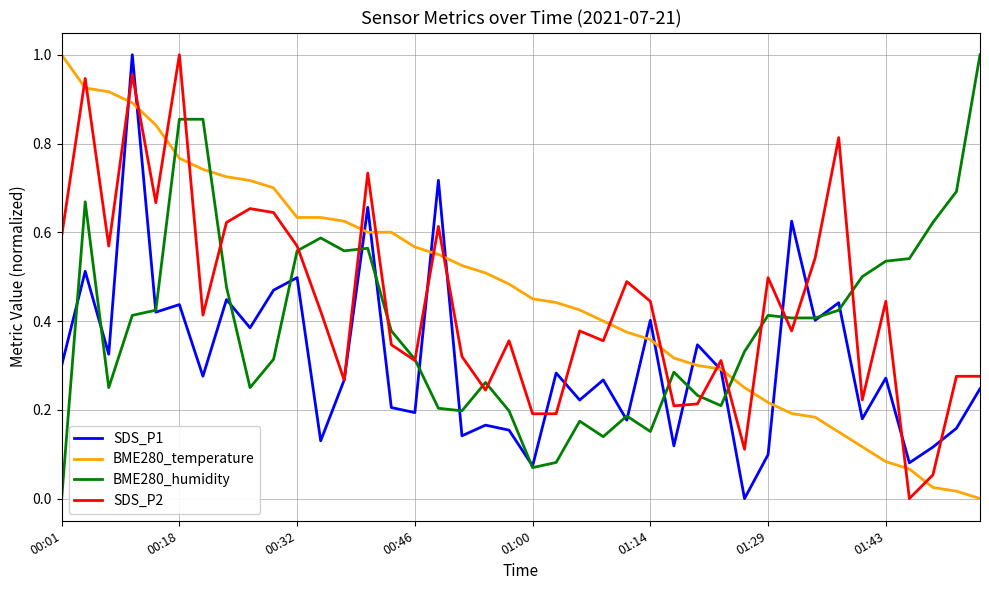

Rank the series by their average value, from highest to lowest.

BME280_temperature, SDS_P2, BME280_humidity, SDS_P1